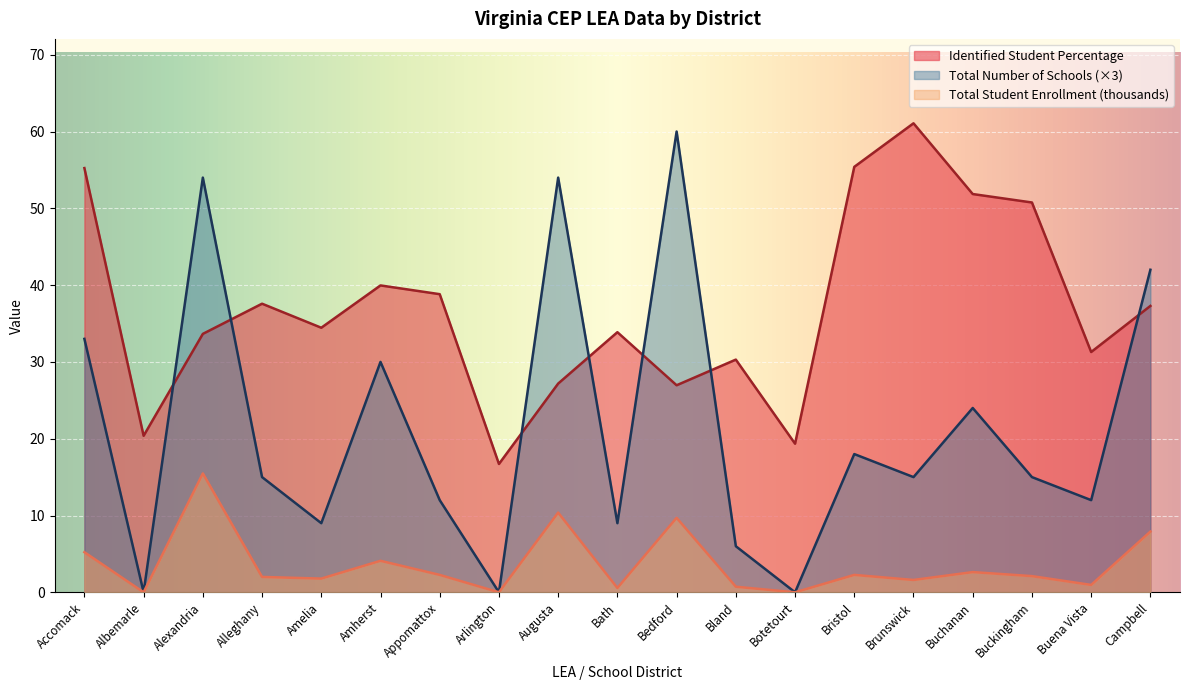

Between which two adjacent categories do Identified Student Percentage and Total Number of Schools first intersect?

Albemarle and Alexandria